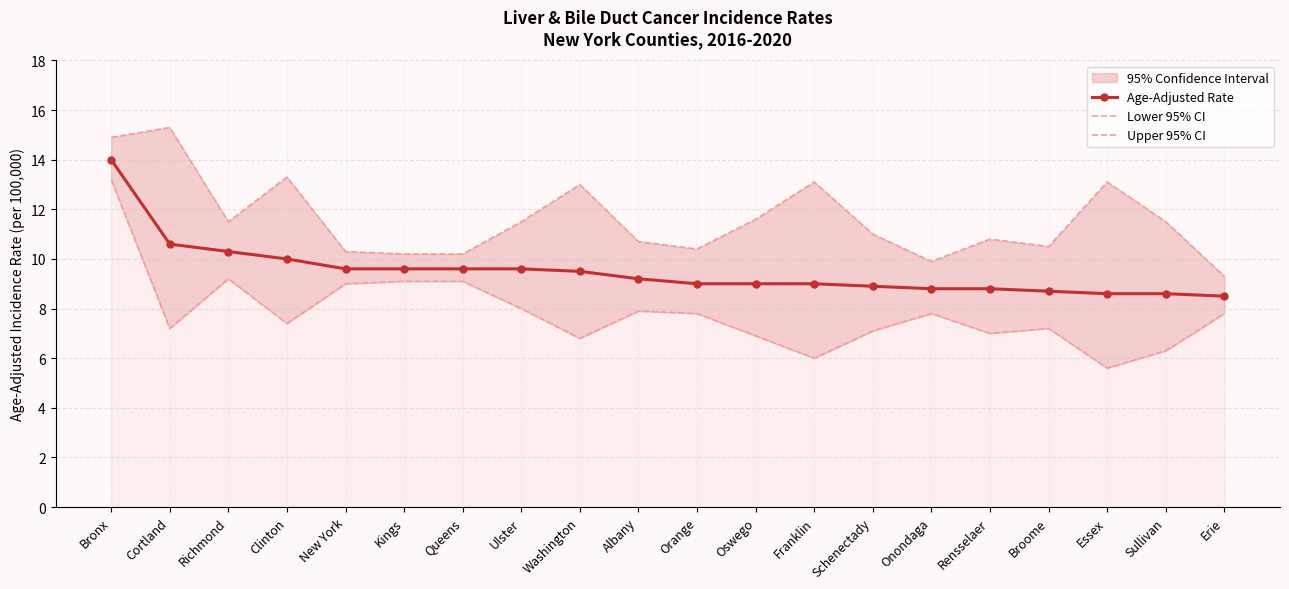

True or false: Upper 95% CI and Lower 95% CI cross at least once.

False